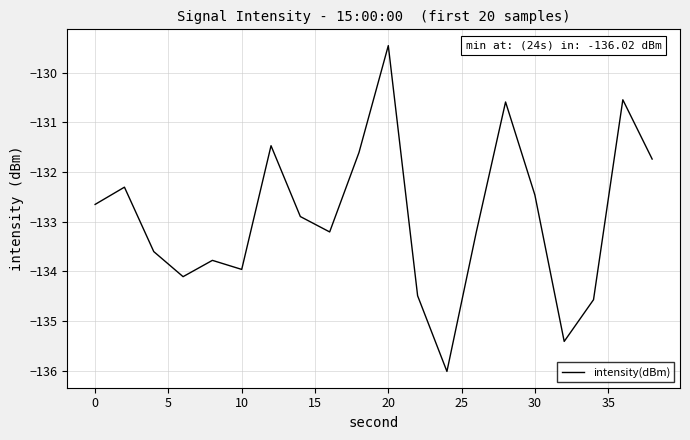

What is the smallest value displayed?

-136.0